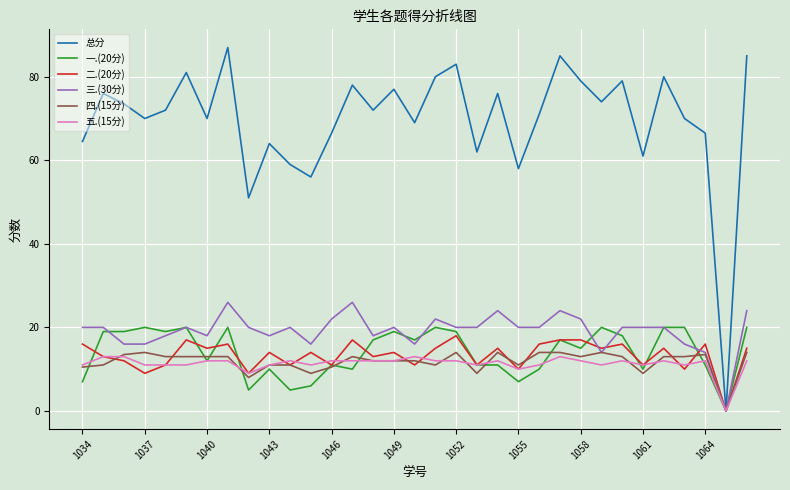

Which series has the widest spread of values?

总分